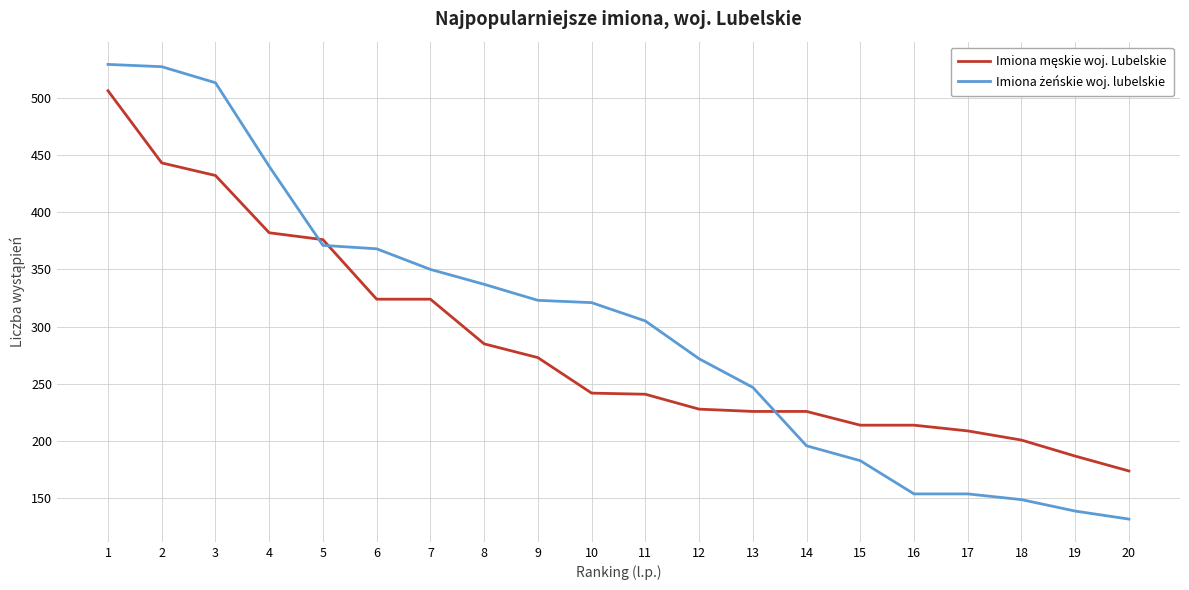

What is the difference between the highest and lowest values at 6?

44